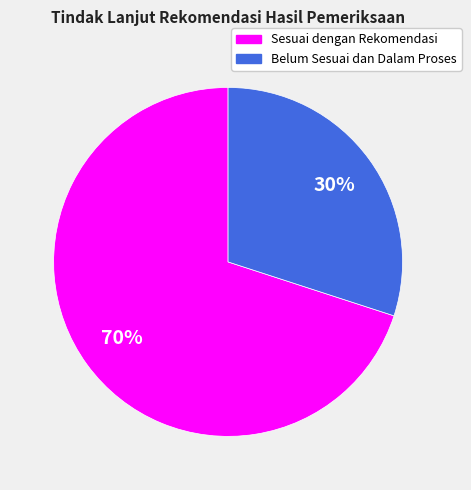

Do Sesuai dengan Rekomendasi and Belum Sesuai dan Dalam Proses together represent more than half of the pie?

Yes